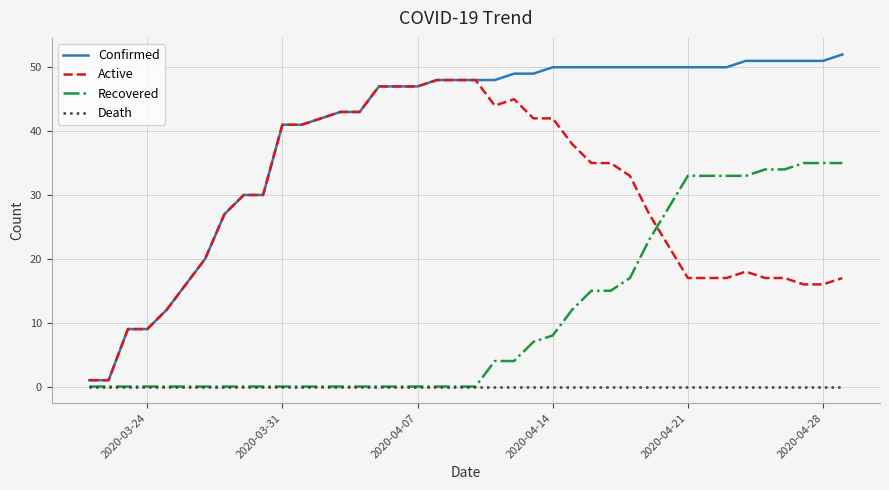

How many lines are shown in the chart?

4